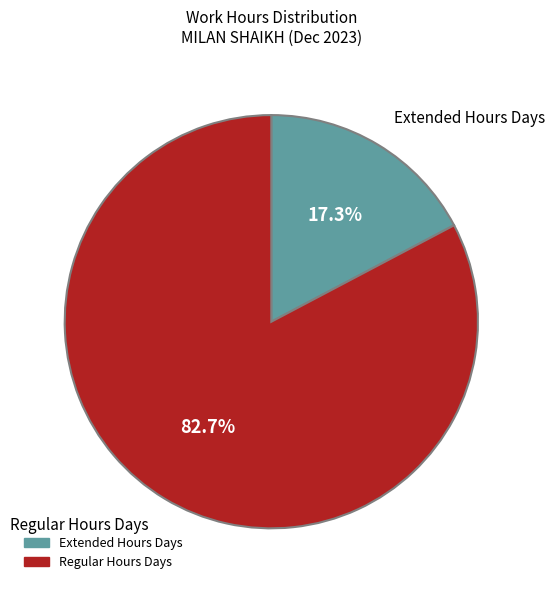

Do Regular Hours Days and Extended Hours Days together represent more than half of the pie?

Yes